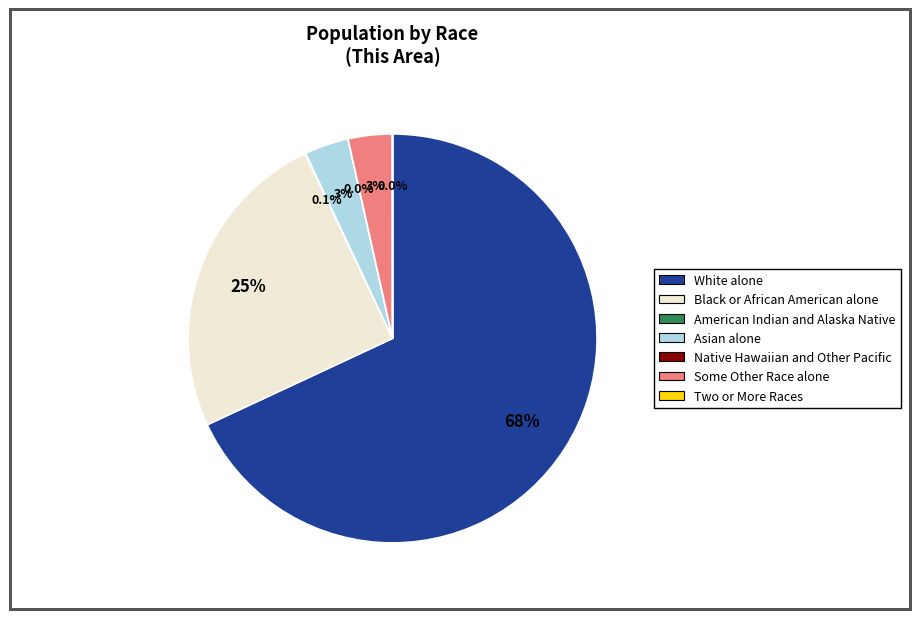

What portion of the pie excludes Black or African American alone?

75.1%